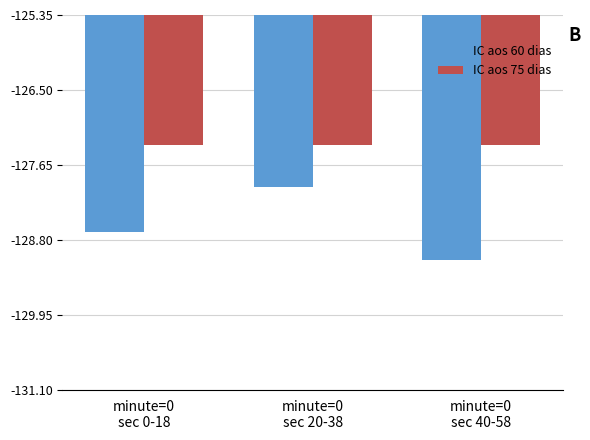

List the series in order of their overall mean, lowest first.

IC aos 60 dias, IC aos 75 dias